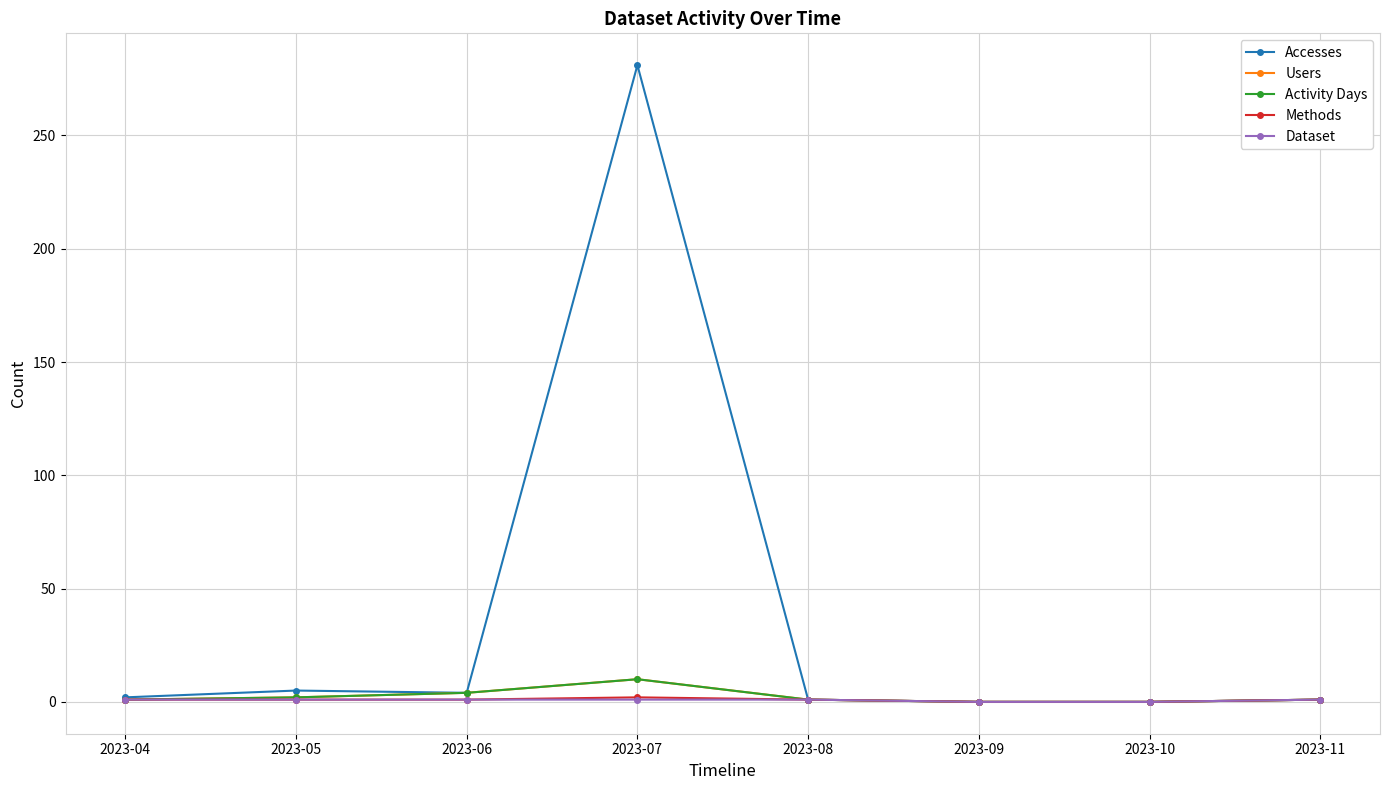

The value of Activity Days at 2023-04 is 1. True or false?

True